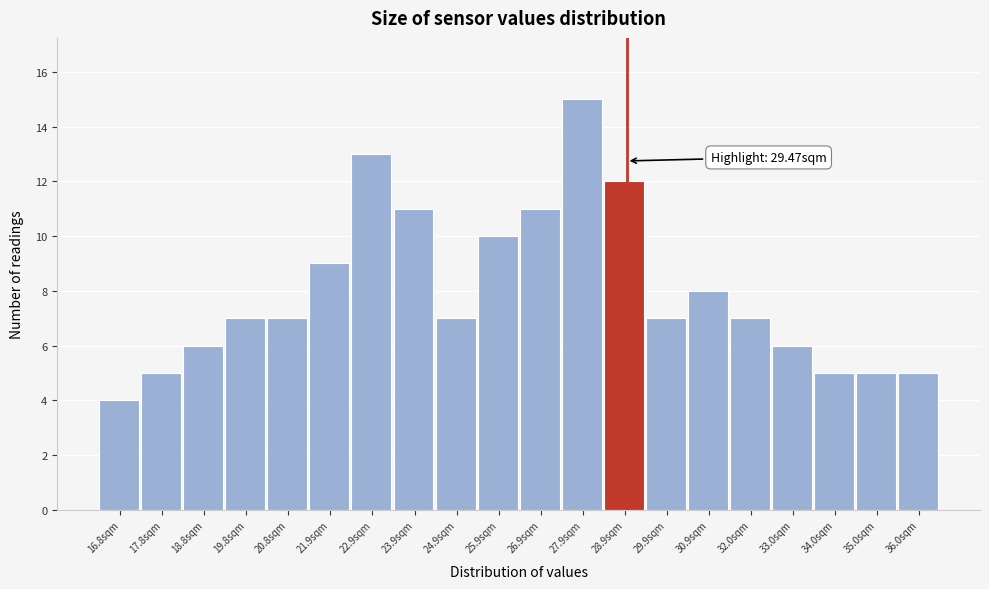

Reading right to left, list all the values displayed in this chart.

36.0sqm=5	35.0sqm=5	34.0sqm=5	33.0sqm=6	32.0sqm=7	30.9sqm=8	29.9sqm=7	28.9sqm=12	27.9sqm=15	26.9sqm=11	25.9sqm=10	24.9sqm=7	23.9sqm=11	22.9sqm=13	21.9sqm=9	20.8sqm=7	19.8sqm=7	18.8sqm=6	17.8sqm=5	16.8sqm=4